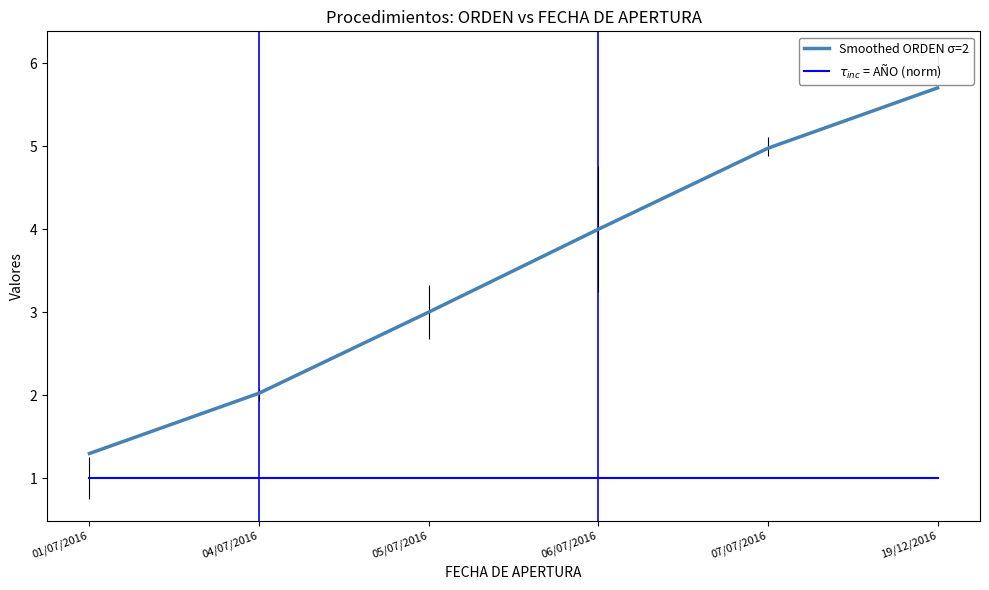

True or false: $\tau_{inc}$ = AÑO (norm) and Smoothed ORDEN σ=2 cross at least once.

False